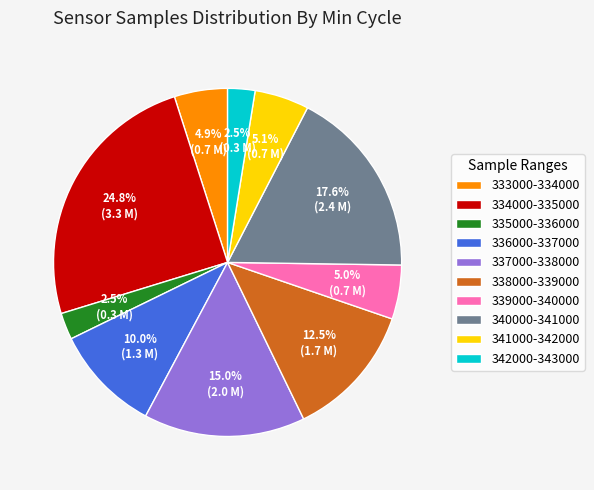

Between 336000-337000 and 335000-336000, which is larger?

336000-337000